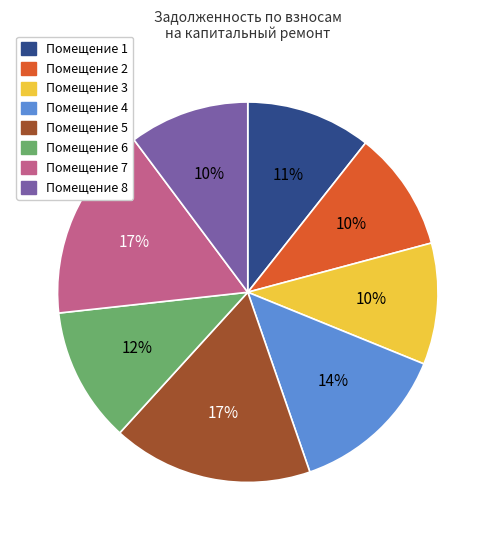

Is there a majority slice in this chart?

No